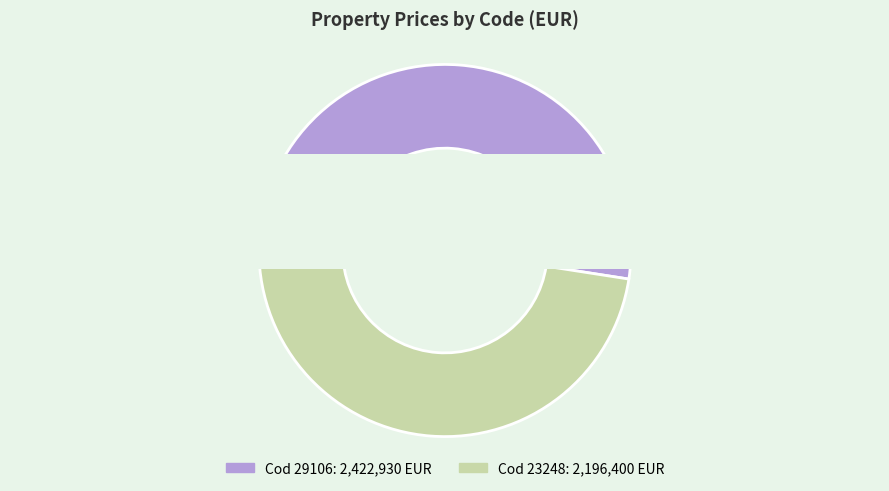

To the nearest percent, what is the average slice percentage?

50%